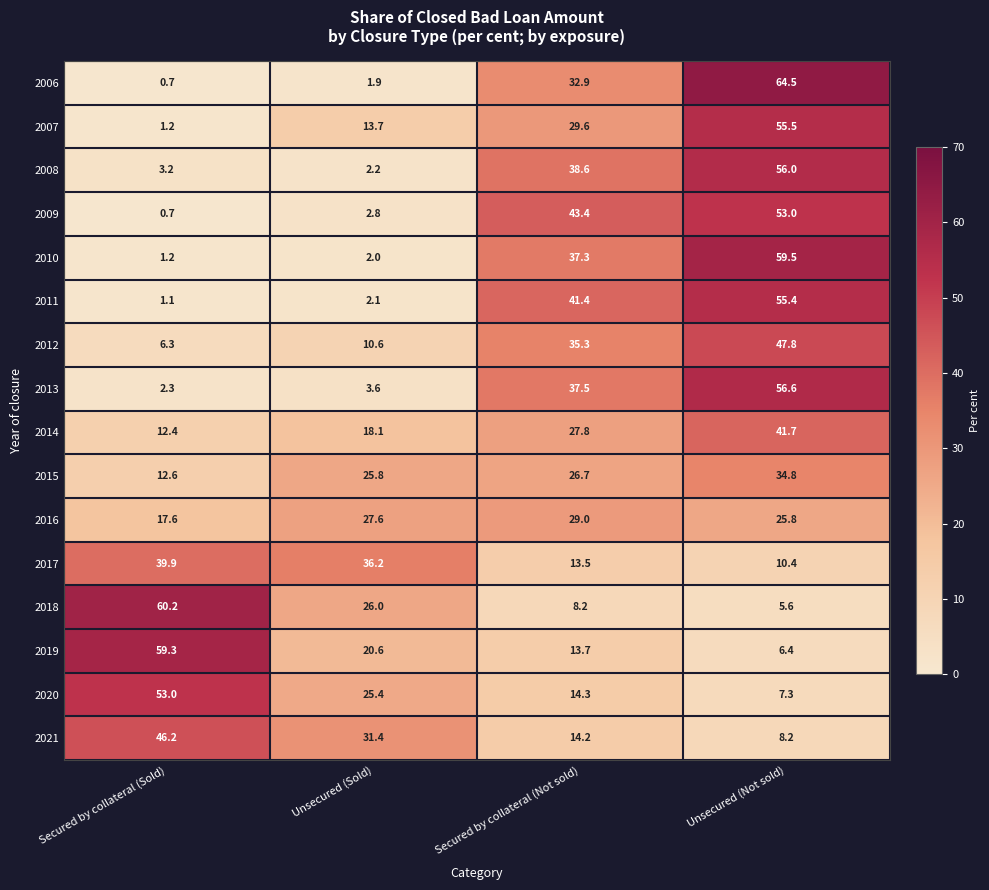

How many categories are shown in the chart?

4